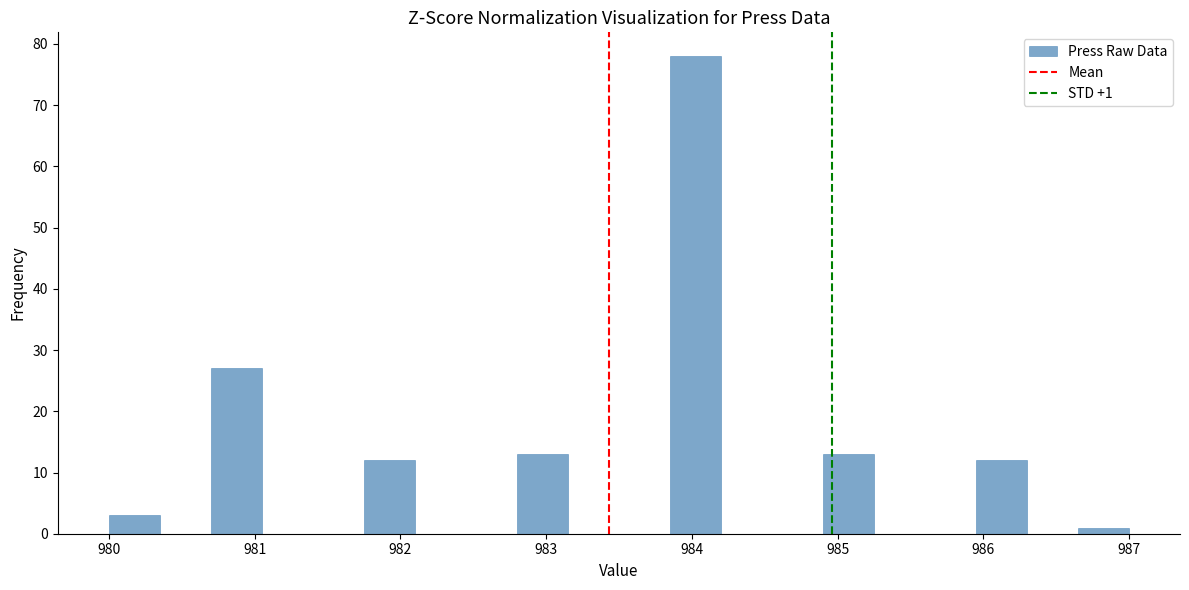

Around what value on the x-axis is the tallest bar? Give the approximate position of its centre, as read against the axis.

984.0